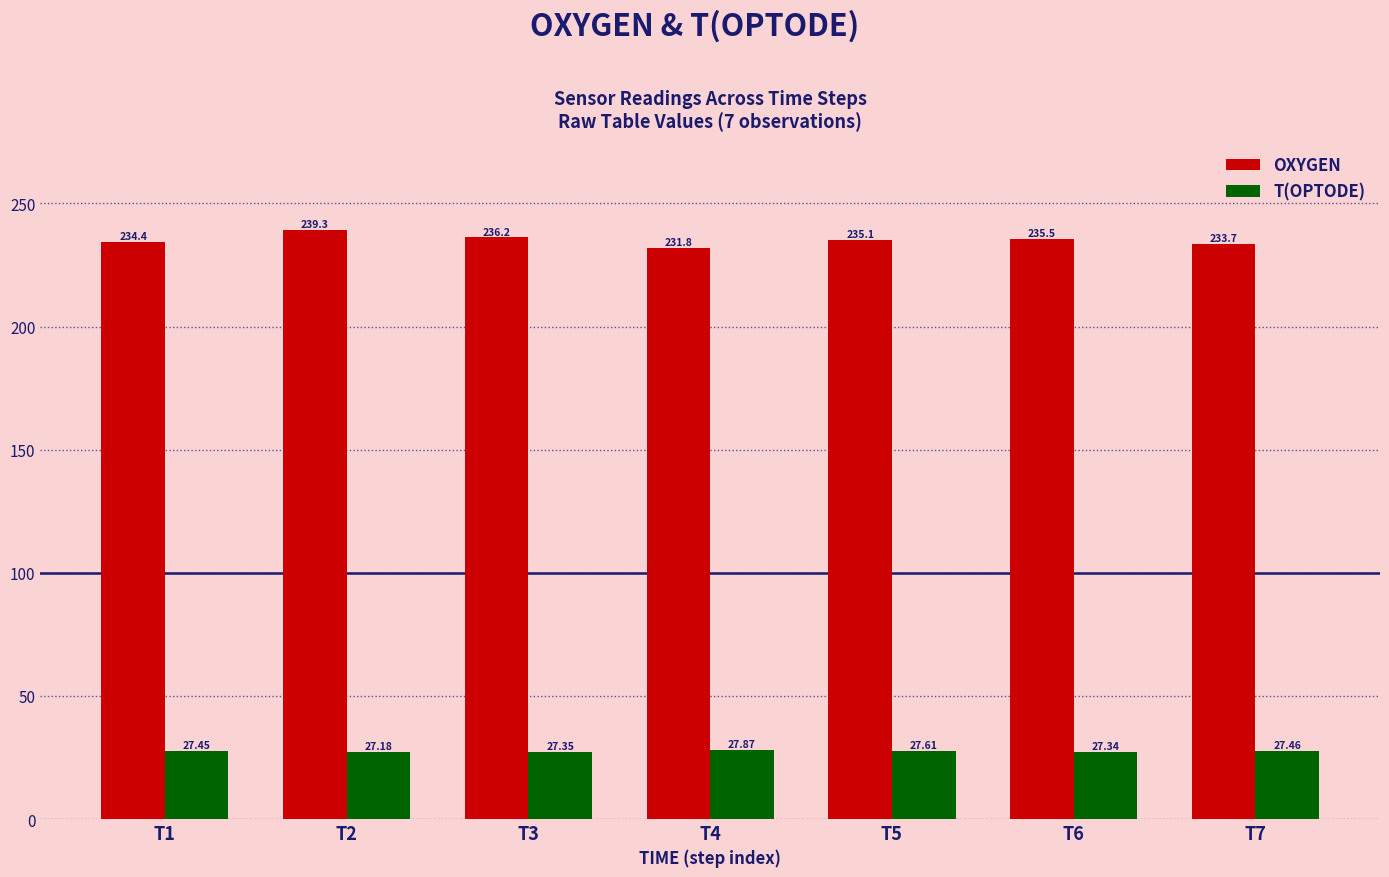

How many bars are there in each group?

2